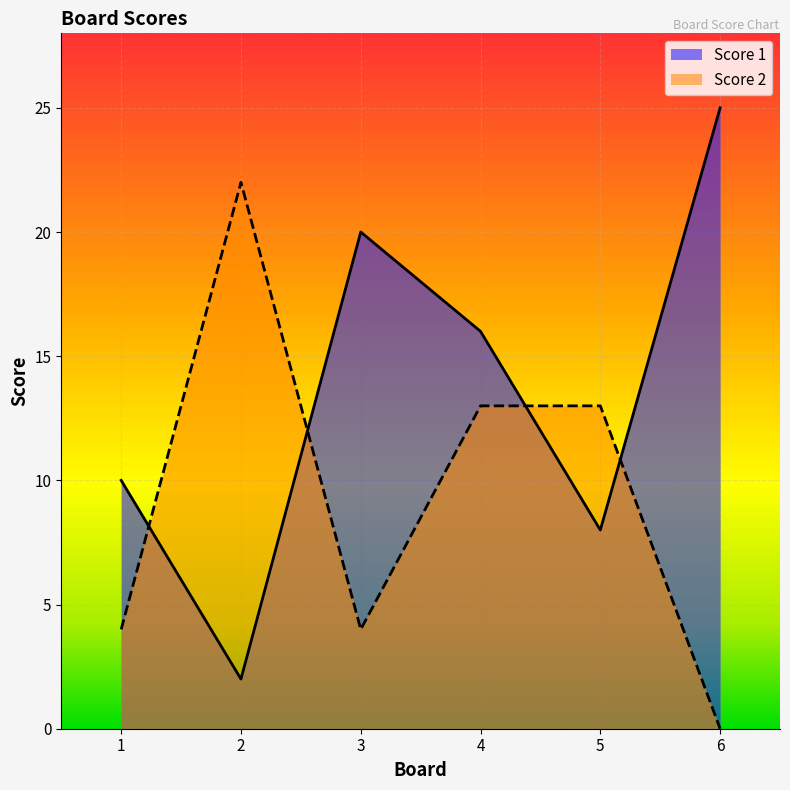

Where is the first local minimum for Score 2?

3